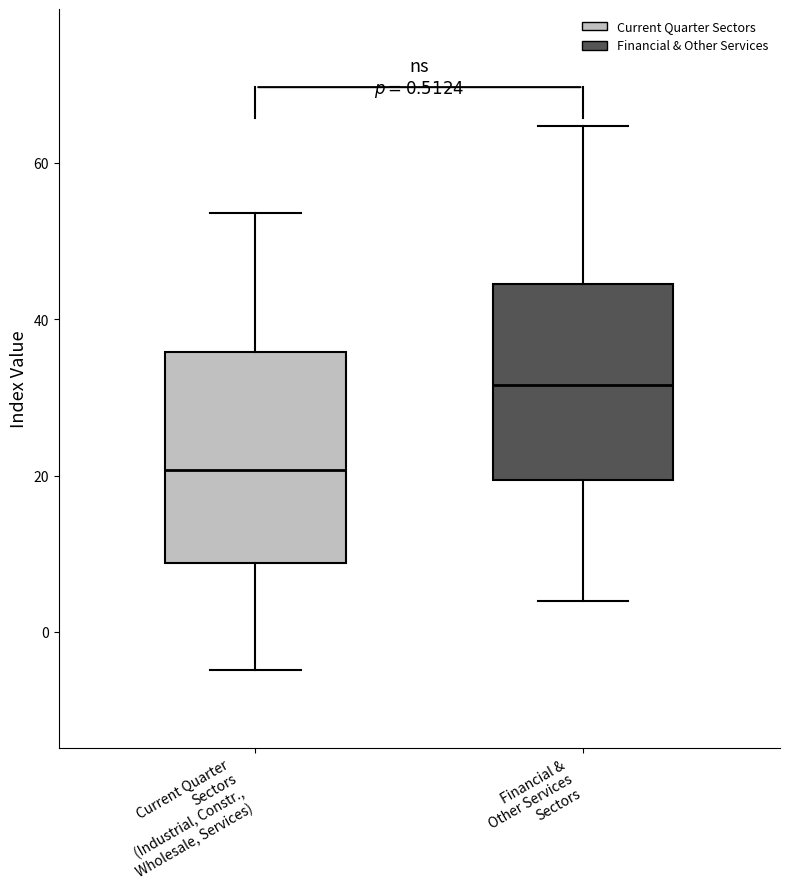

Which box has the highest median line?

Financial & Other Services Sectors